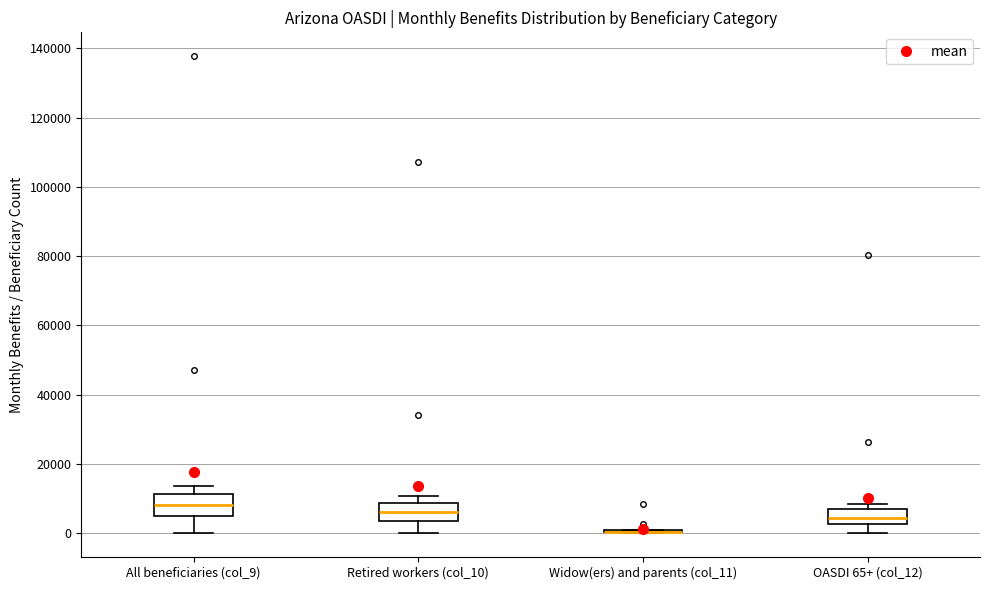

Where is the upper edge of the box for All beneficiaries (col_9) on the y-axis? The values are not printed on the chart, so give them approximately, as read against the axis.

12000